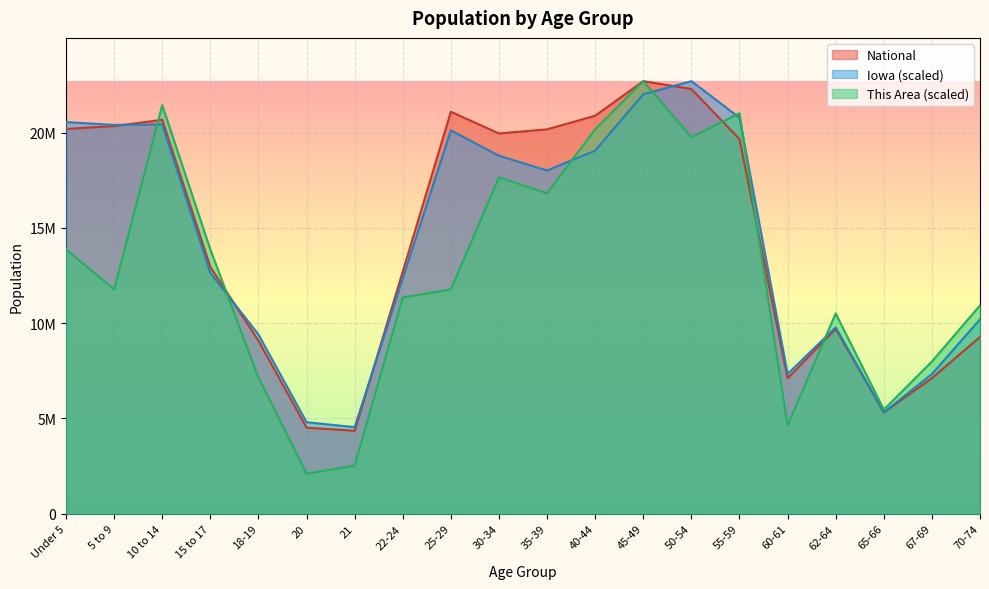

Does the chart display data point markers on the line(s)?

No